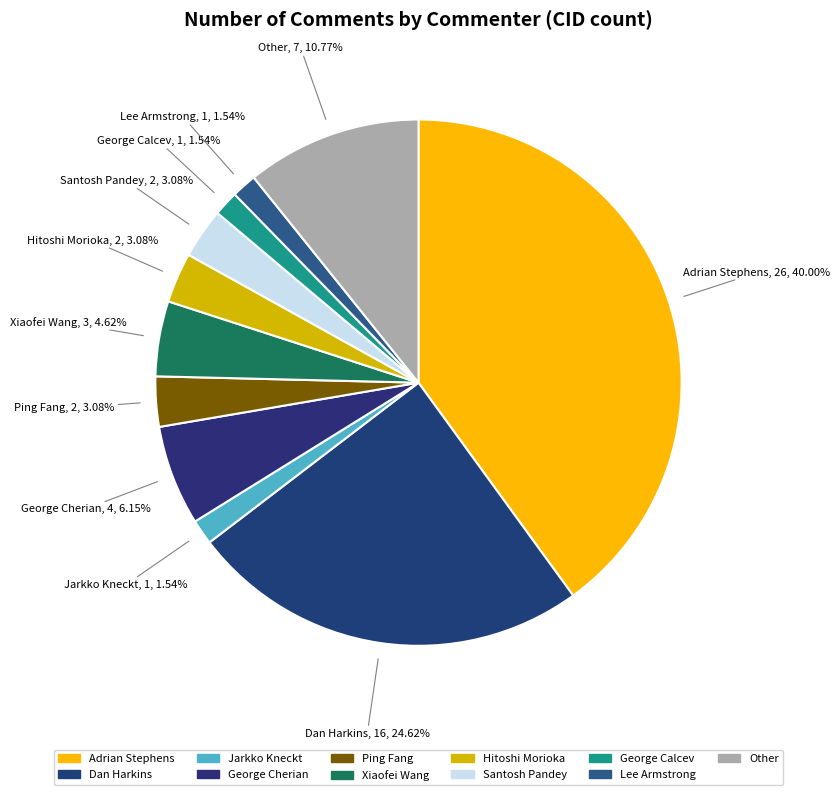

How many slices are in this pie chart?

11